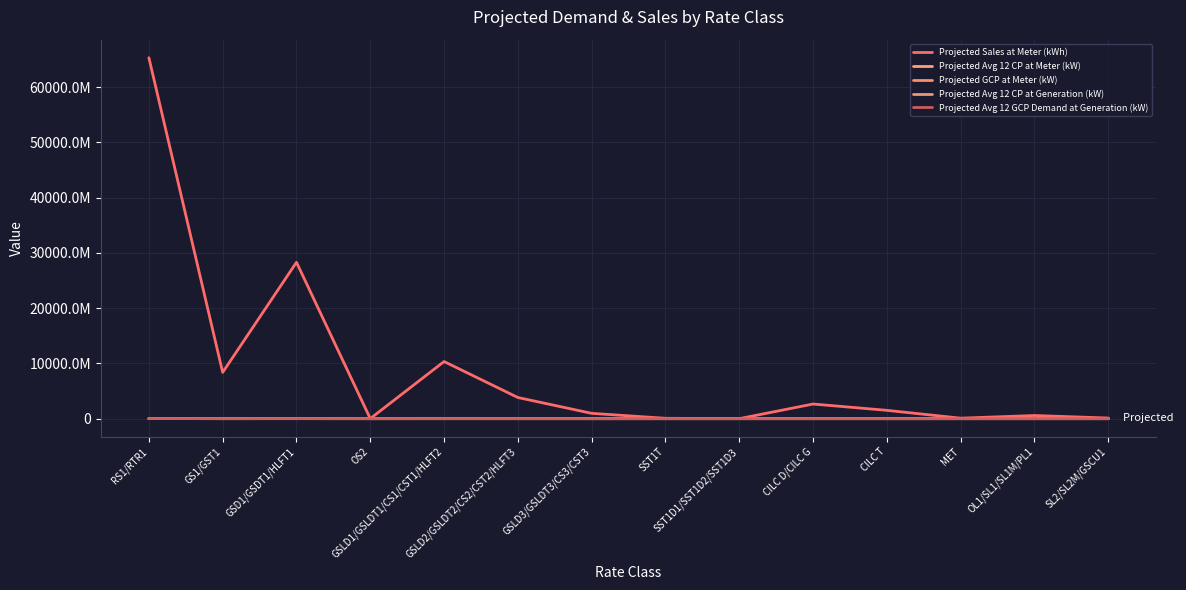

Is this an area chart (filled region under the line)?

No